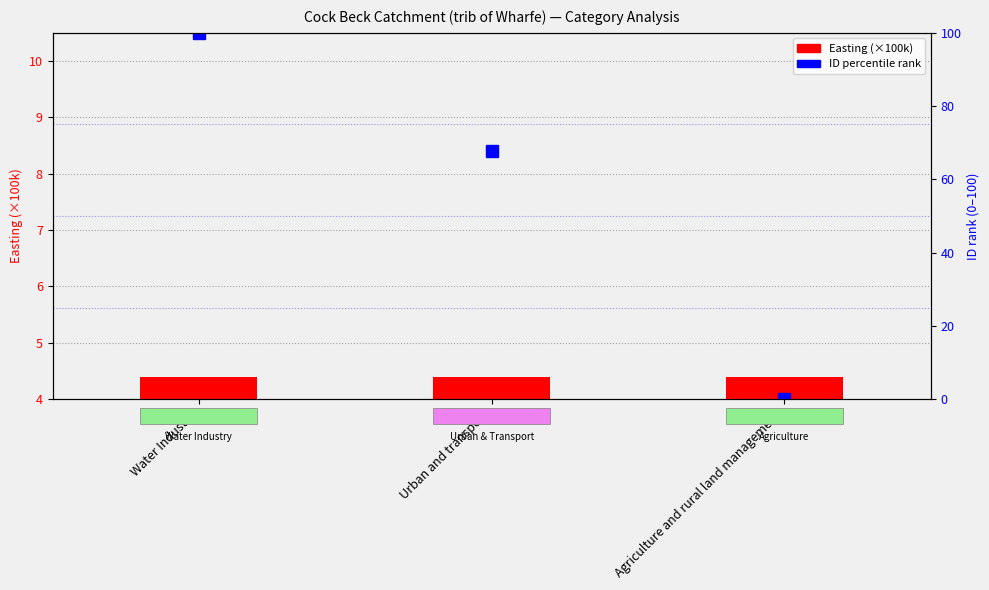

Reading left to right, list all the values displayed in this chart.

Easting (×100k): Water Industry=4.4	Urban and transport=4.4	Agriculture and rural land management=4.4
ID percentile rank: Water Industry=100.0	Urban and transport=67.6	Agriculture and rural land management=0.0